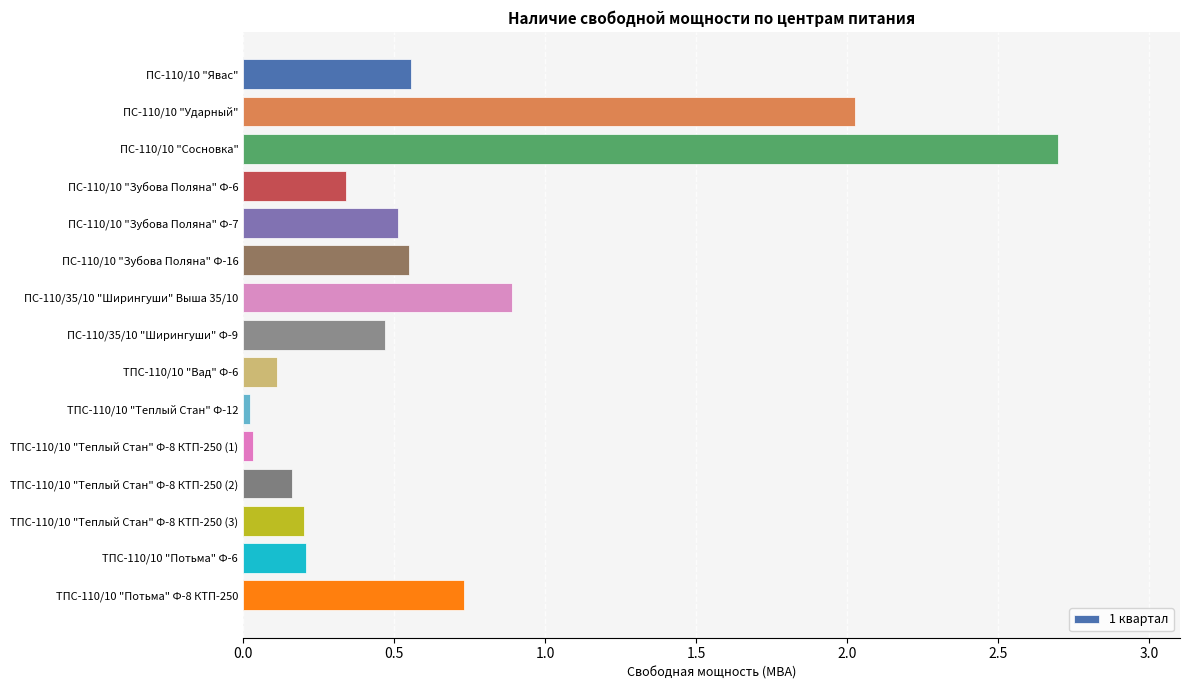

True or false: the data shows 1.4 at ПС-110/35/10 "Ширингуши" Выша 35/10.

False